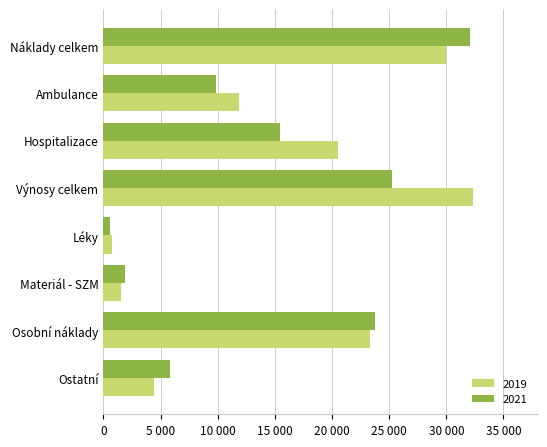

What is the difference between the 2019 values at Ambulance and Výnosy celkem?

20492.9